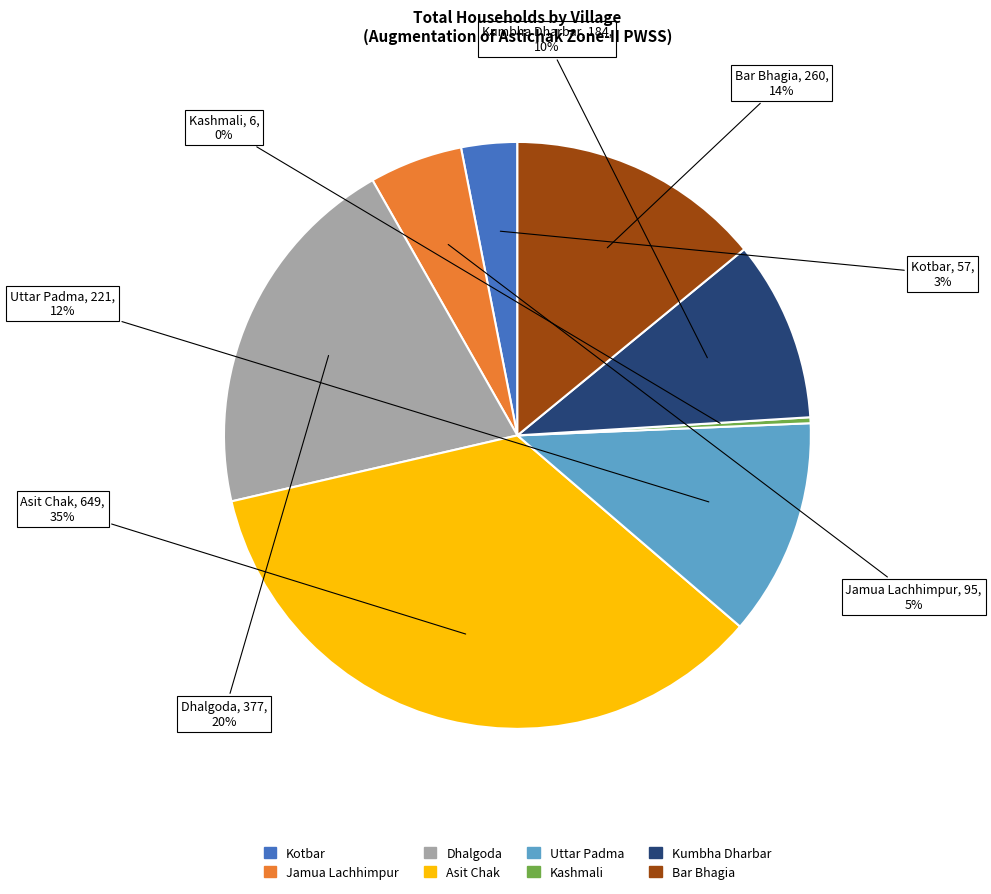

Which category has the smallest portion of the pie?

Kashmali